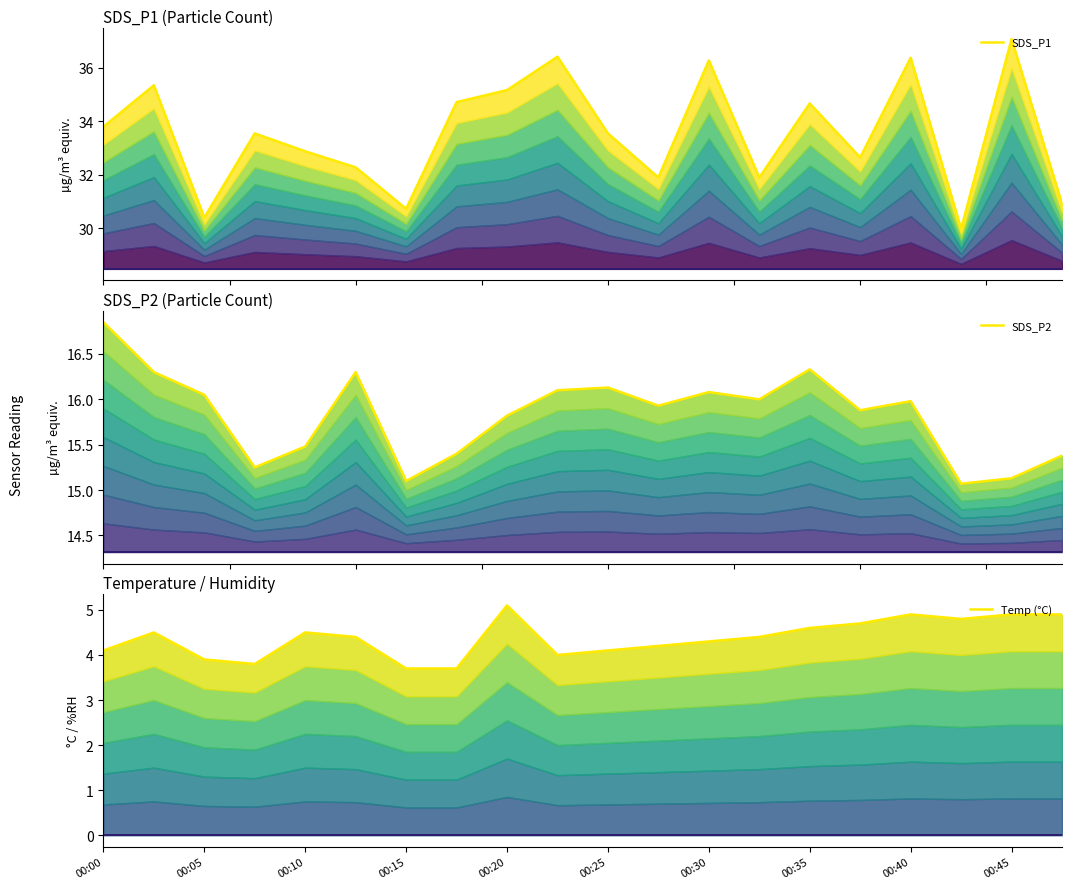

Rank the series at 00:10 from lowest to highest value.

Temp floor, Temp (°C), SDS_P2 floor, SDS_P2, SDS_P1 floor, SDS_P1